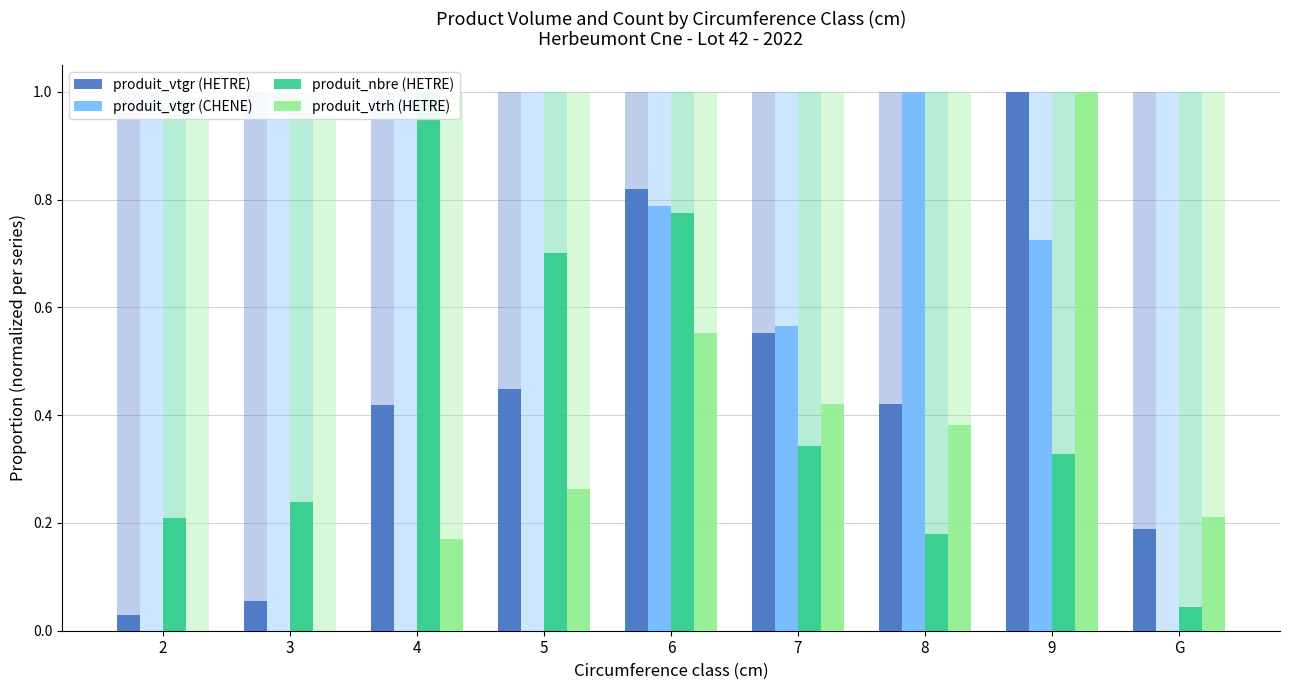

What position from the left is 9?

8